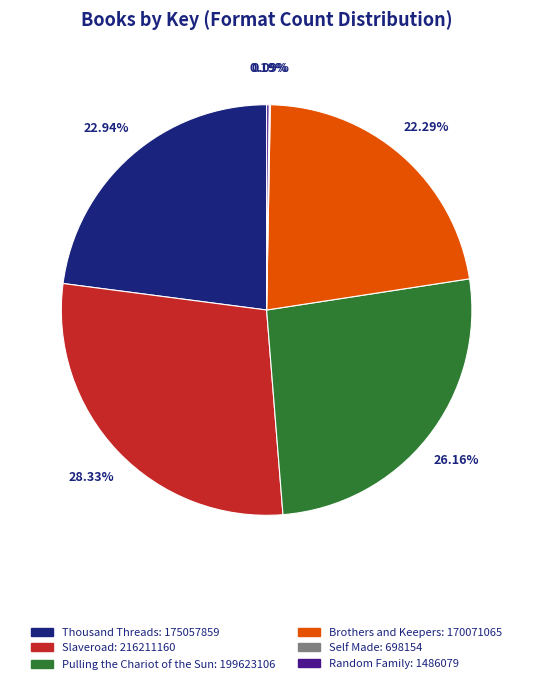

Is there a majority slice in this chart?

No